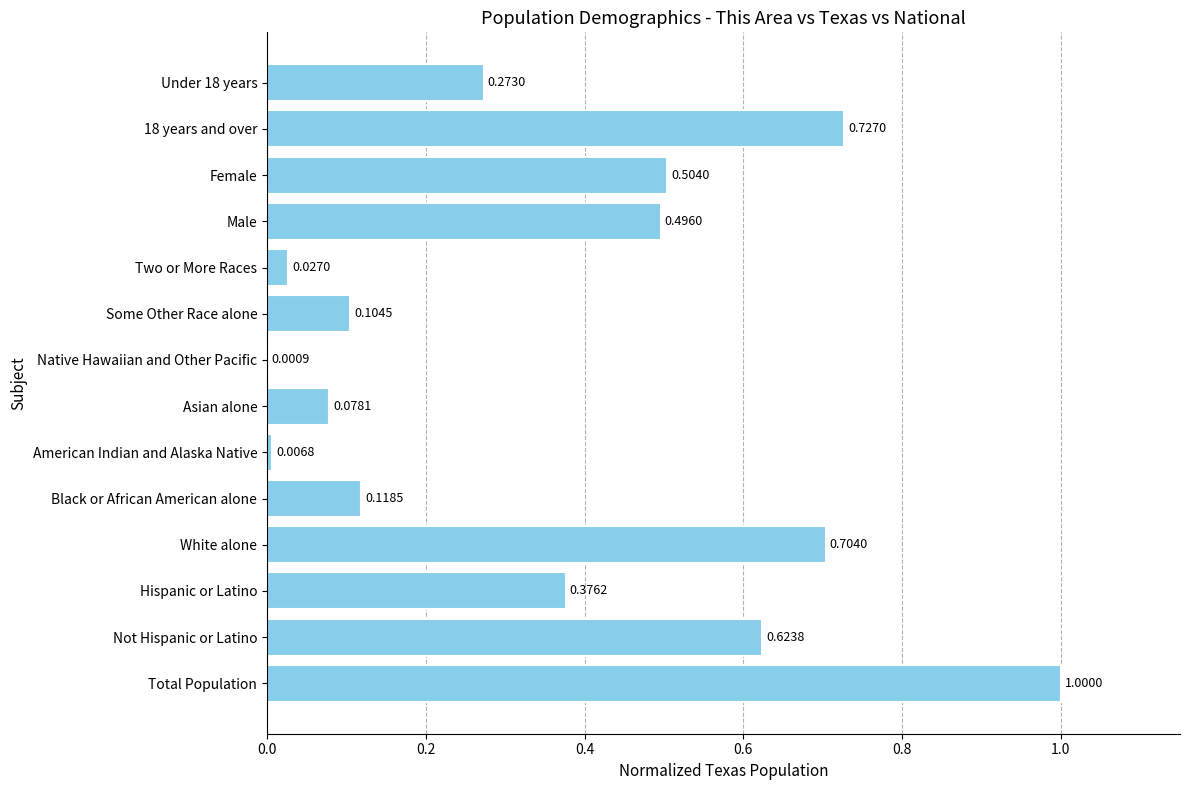

Where is the data nearest to the value 0?

Native Hawaiian and Other Pacific